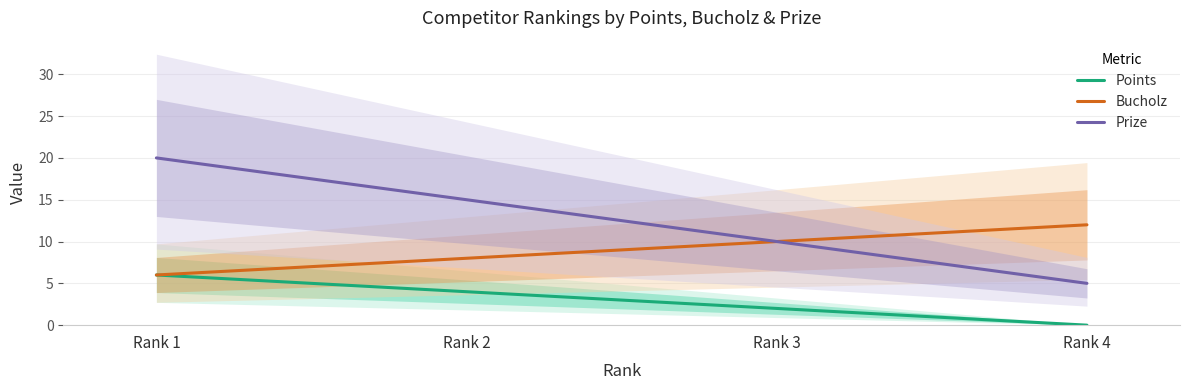

What is the total value across all series at Rank 4?

17